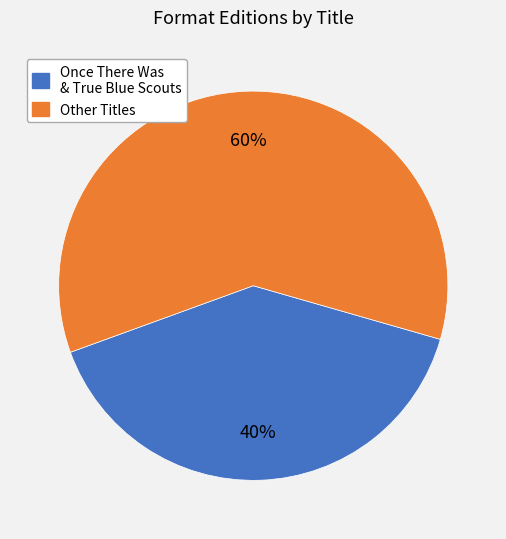

Is there any slice that represents more than half of the pie?

Yes